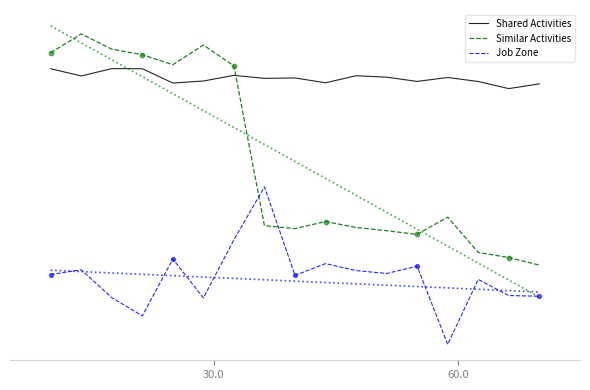

Which series reaches the minimum Y coordinate?

Job Zone